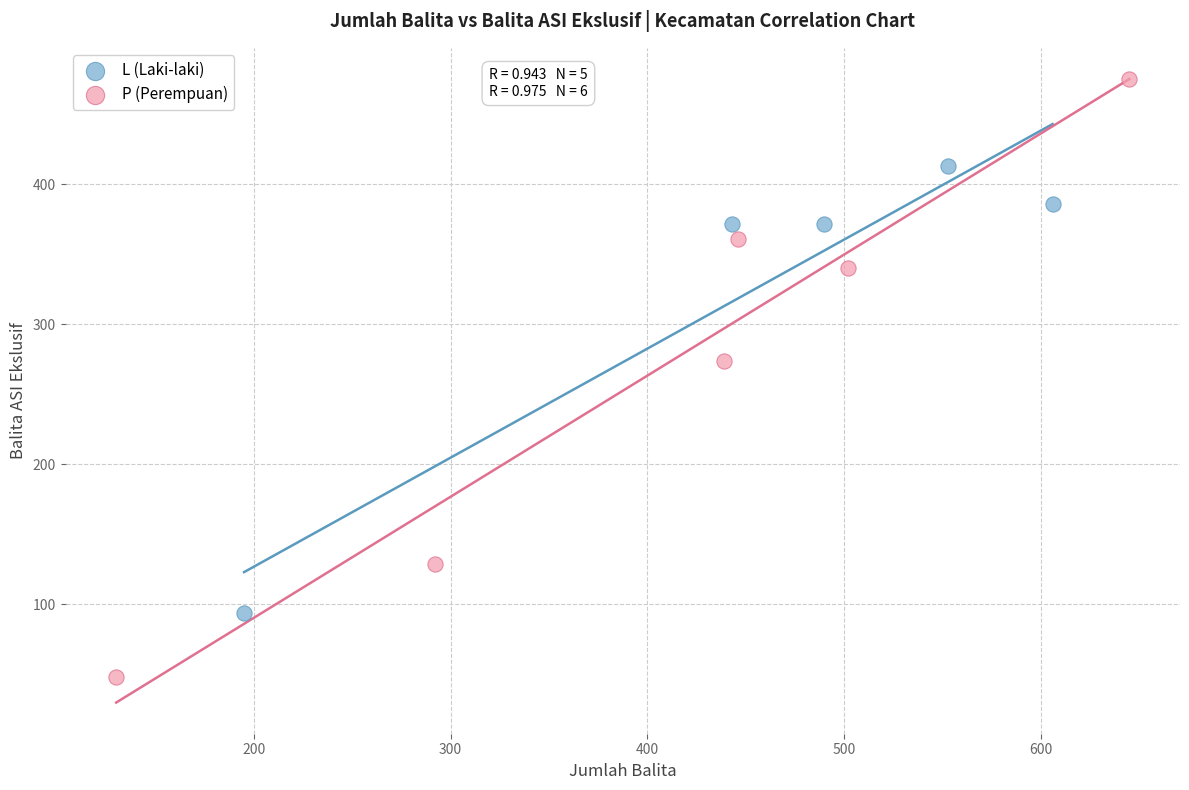

Which series reaches the minimum Y coordinate?

P (Perempuan)